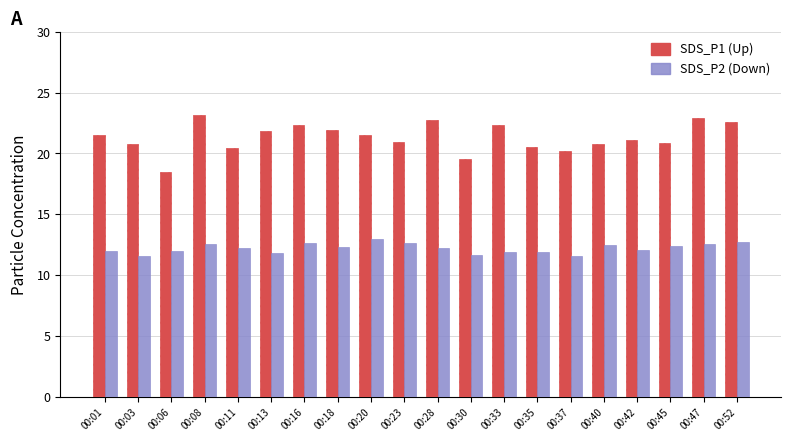

What is the minimum value shown in the chart?

11.6